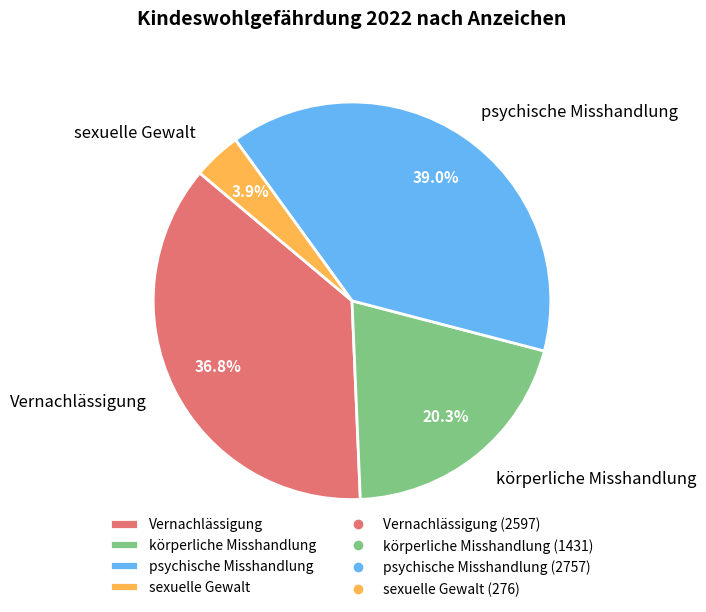

What percentage do körperliche Misshandlung and psychische Misshandlung together represent?

59.3%